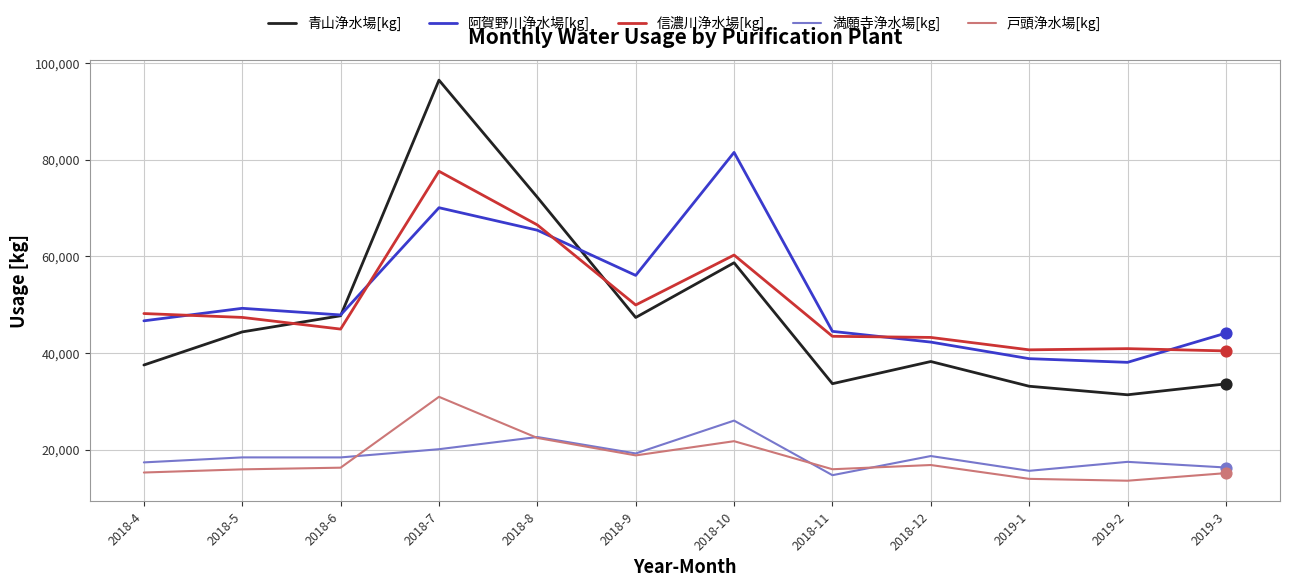

What is the total value across all series at 2018-4?

164947